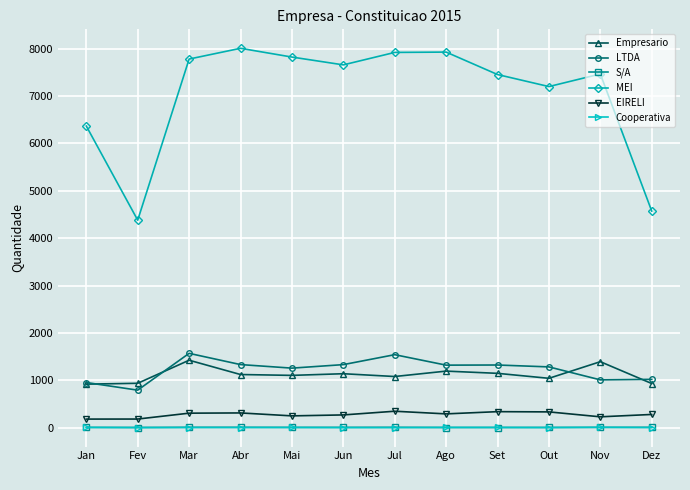

At how many categories does at least one series exceed 427?

12